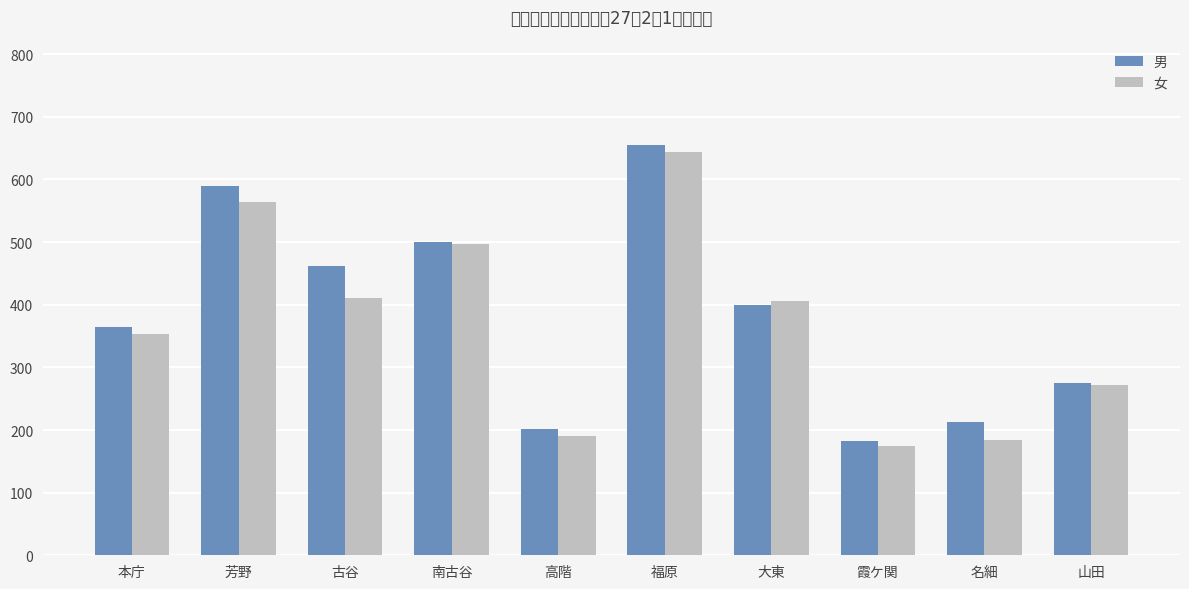

Count the number of data series in this chart.

2